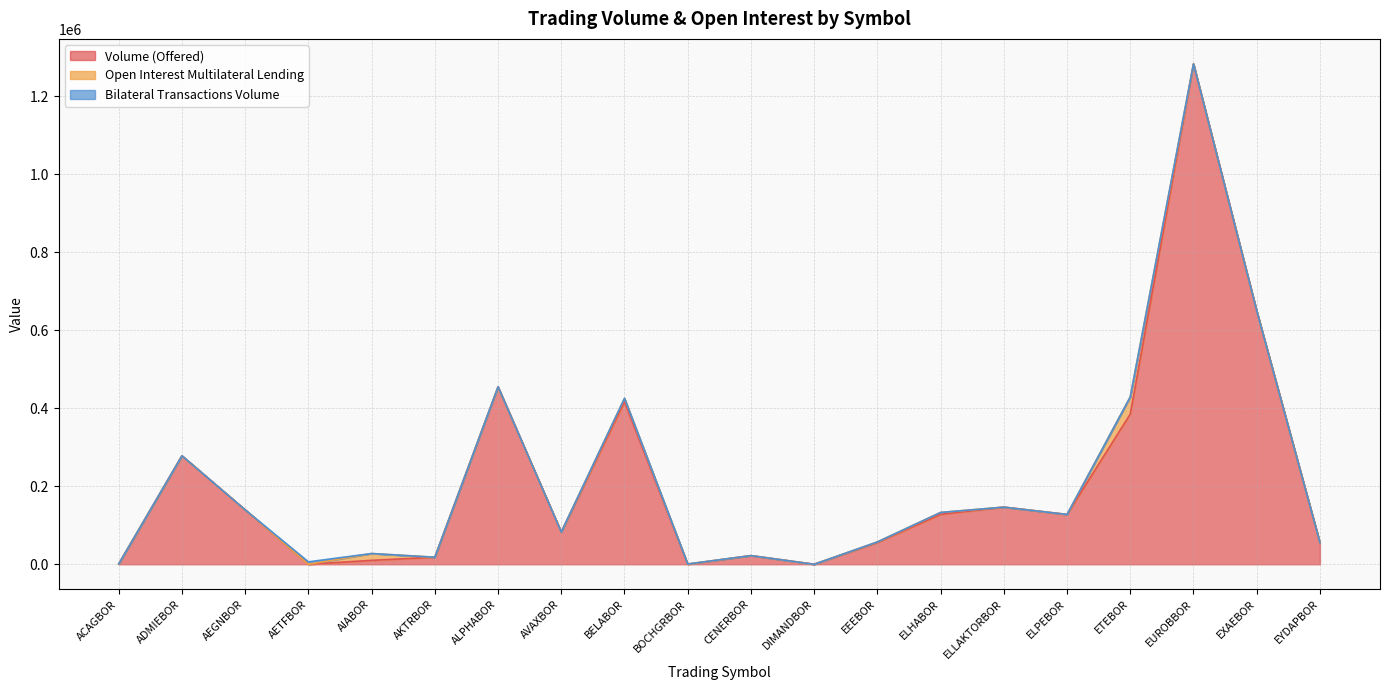

What is the difference between the maximum and minimum values in the Open Interest Multilateral Lending series?

44000